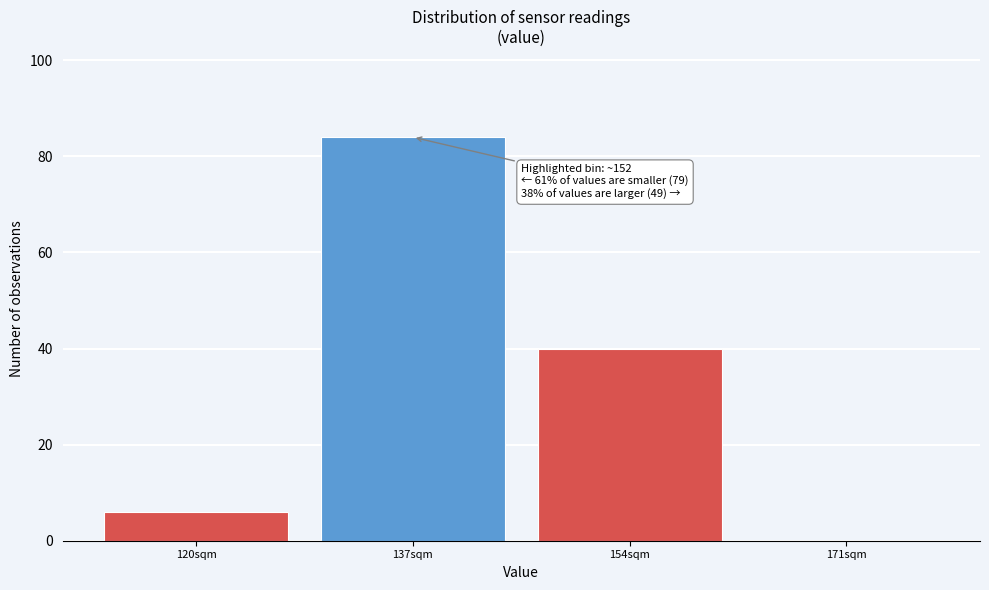

Reading left to right, what are all the values shown in this chart?

120sqm=6	137sqm=84	154sqm=40	171sqm=0